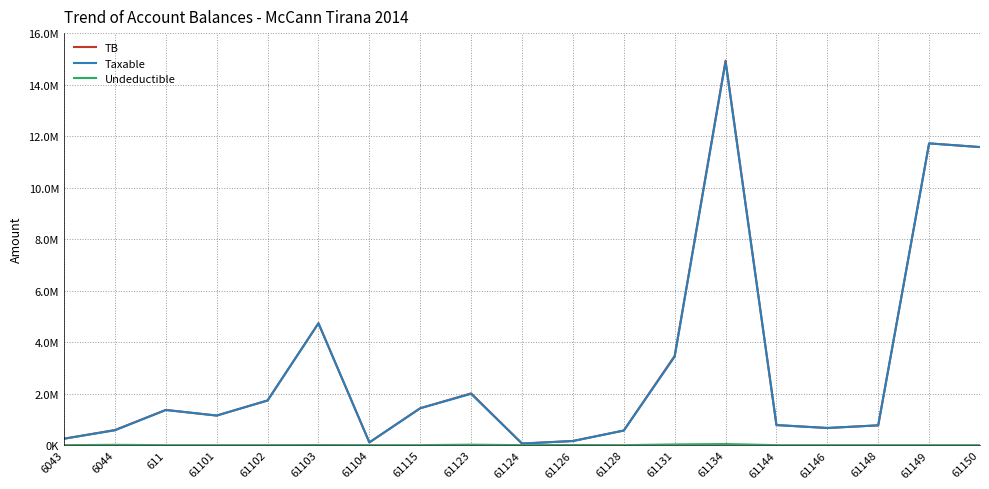

Is this an area chart (filled region under the line)?

No